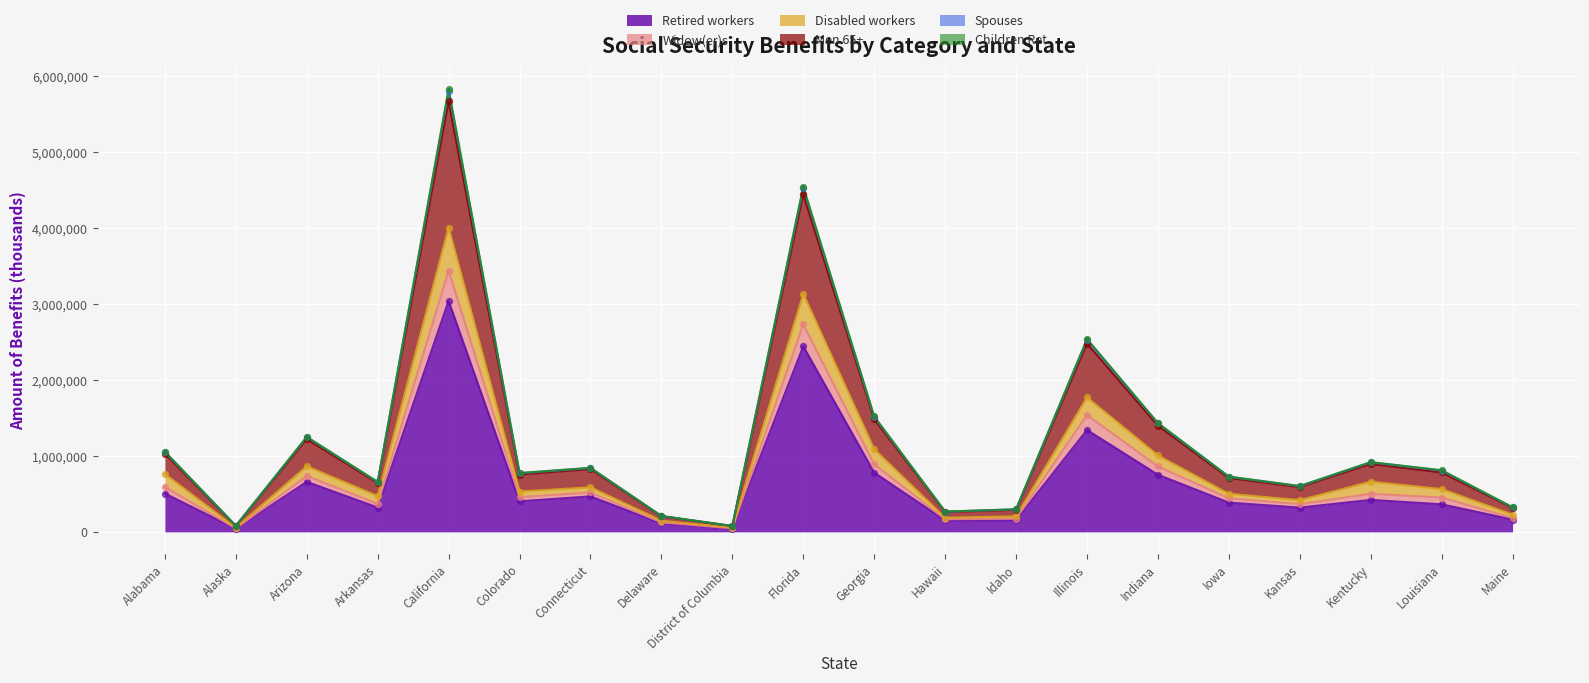

What is the total value across all series at Connecticut?

3793362